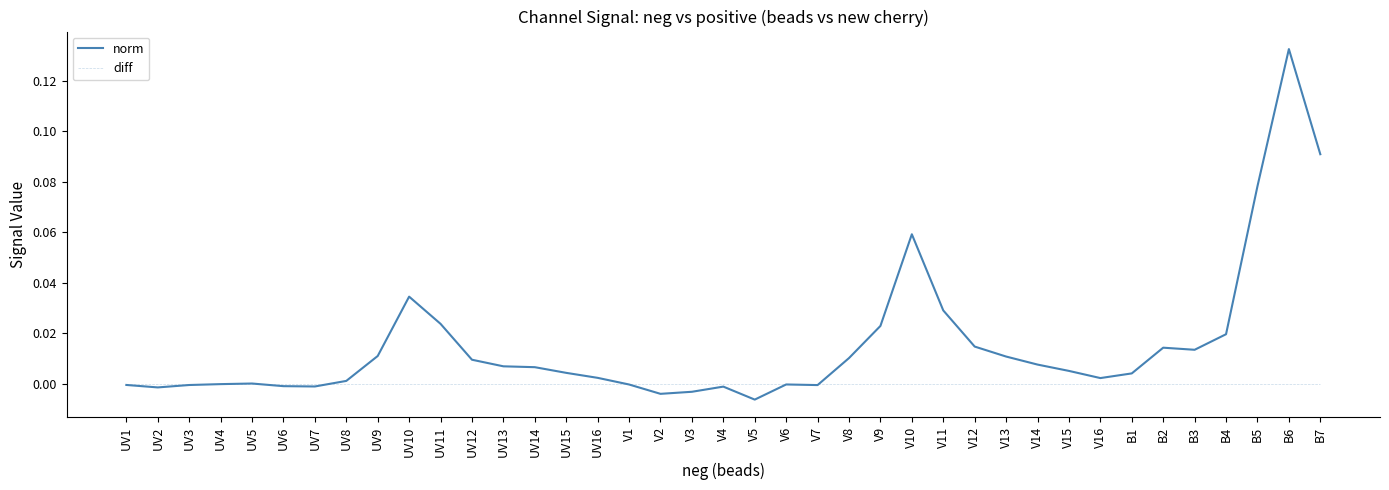

At B2, list the series in order from largest to smallest.

norm, diff